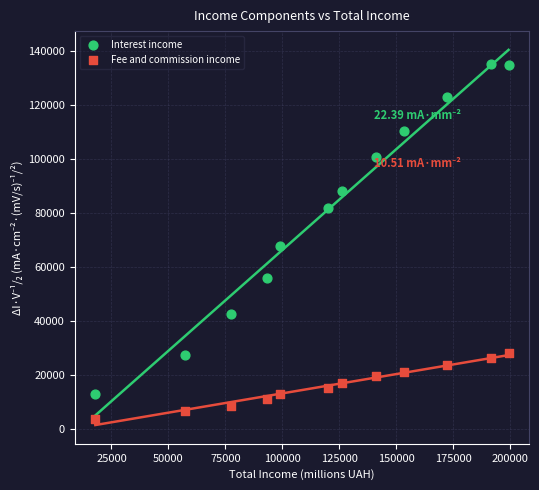

Across all data points, what is the range of X values (max minus min)?

181273